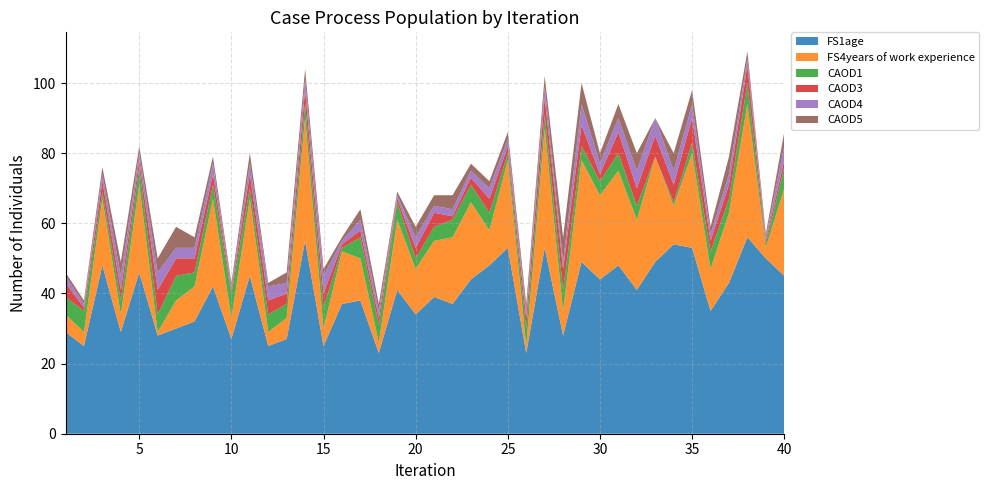

Reading left to right, extract all data points from this chart.

FS1age: 1=29	2=25	3=48	4=29	5=46	6=28	7=30	8=32	9=42	10=27	11=45	12=25	13=27	14=55	15=25	16=37	17=38	18=23	19=41	20=34	21=39	22=37	23=44	24=48	25=53	26=23	27=53	28=28	29=49	30=44	31=48	32=41	33=49	34=54	35=53	36=35	37=43	38=56	39=50	40=45
FS4years of work experience: 1=5	2=4	3=19	4=5	5=25	6=1	7=8	8=10	9=25	10=6	11=22	12=4	13=6	14=35	15=5	16=15	17=12	18=3	19=20	20=13	21=16	22=19	23=22	24=10	25=25	26=2	27=34	28=7	29=29	30=24	31=27	32=20	33=30	34=11	35=27	36=12	37=20	38=38	39=3	40=25
CAOD1: 1=5	2=6	3=2	4=4	5=5	6=5	7=7	8=4	9=4	10=7	11=3	12=5	13=4	14=4	15=6	16=1	17=6	18=5	19=5	20=3	21=4	22=5	23=5	24=5	25=2	26=5	27=4	28=6	29=4	30=4	31=5	32=4	33=0	34=1	35=3	36=5	37=4	38=6	39=1	40=6
CAOD3: 1=4	2=1	3=3	4=3	5=2	6=7	7=5	8=4	9=3	10=1	11=4	12=4	13=3	14=4	15=4	16=1	17=2	18=2	19=1	20=3	21=4	22=1	23=2	24=4	25=2	26=3	27=5	28=6	29=6	30=2	31=6	32=5	33=6	34=5	35=7	36=3	37=4	38=5	39=1	40=2
CAOD4: 1=2	2=1	3=2	4=4	5=2	6=5	7=3	8=3	9=3	10=1	11=3	12=4	13=3	14=3	15=5	16=1	17=3	18=2	19=1	20=3	21=2	22=2	23=2	24=3	25=2	26=2	27=3	28=2	29=6	30=3	31=4	32=5	33=5	34=4	35=4	36=2	37=3	38=2	39=1	40=4
CAOD5: 1=1	2=1	3=2	4=4	5=2	6=4	7=6	8=3	9=2	10=1	11=3	12=1	13=3	14=3	15=2	16=1	17=3	18=2	19=1	20=3	21=3	22=4	23=2	24=2	25=2	26=2	27=3	28=7	29=6	30=3	31=4	32=5	33=0	34=5	35=4	36=2	37=5	38=2	39=1	40=4